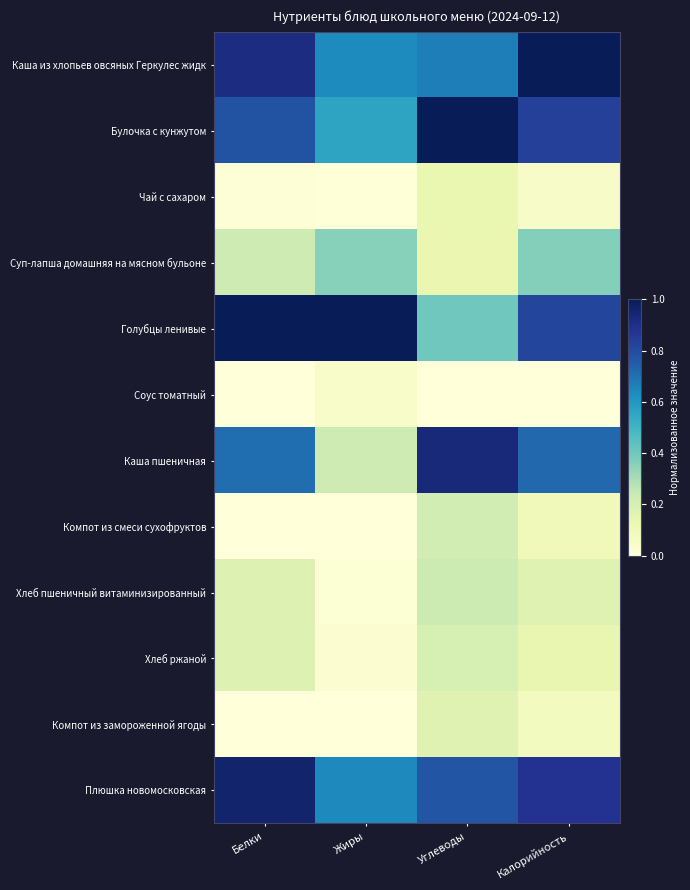

Reading left to right, extract all data points from this chart.

Каша из хлопьев овсяных Геркулес жидк: Белки=0.9	Жиры=0.6	Углеводы=0.7	Калорийность=1.0
Булочка с кунжутом: Белки=0.8	Жиры=0.6	Углеводы=1.0	Калорийность=0.8
Чай с сахаром: Белки=0.0	Жиры=0.0	Углеводы=0.1	Калорийность=0.1
Суп-лапша домашняя на мясном бульоне: Белки=0.2	Жиры=0.4	Углеводы=0.1	Калорийность=0.4
Голубцы ленивые: Белки=1.0	Жиры=1.0	Углеводы=0.4	Калорийность=0.8
Соус томатный: Белки=0.0	Жиры=0.1	Углеводы=0.0	Калорийность=0.0
Каша пшеничная: Белки=0.7	Жиры=0.2	Углеводы=0.9	Калорийность=0.7
Компот из смеси сухофруктов: Белки=0.0	Жиры=0.0	Углеводы=0.2	Калорийность=0.1
Хлеб пшеничный витаминизированный: Белки=0.2	Жиры=0.0	Углеводы=0.2	Калорийность=0.2
Хлеб ржаной: Белки=0.2	Жиры=0.0	Углеводы=0.2	Калорийность=0.1
Компот из замороженной ягоды: Белки=0.0	Жиры=0.0	Углеводы=0.2	Калорийность=0.1
Плюшка новомосковская: Белки=1.0	Жиры=0.6	Углеводы=0.8	Калорийность=0.9